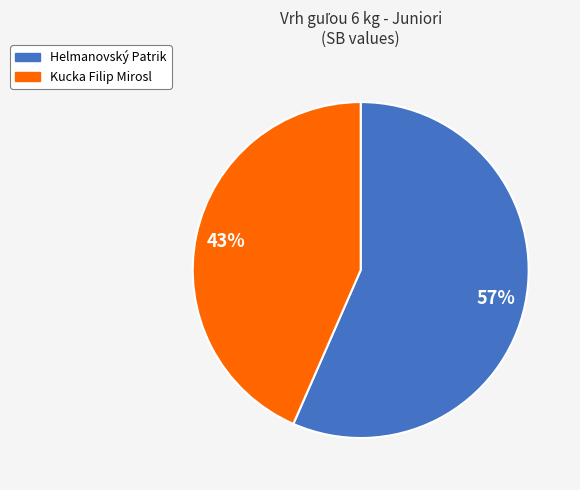

Which category has the biggest portion of the pie?

Helmanovský Patrik